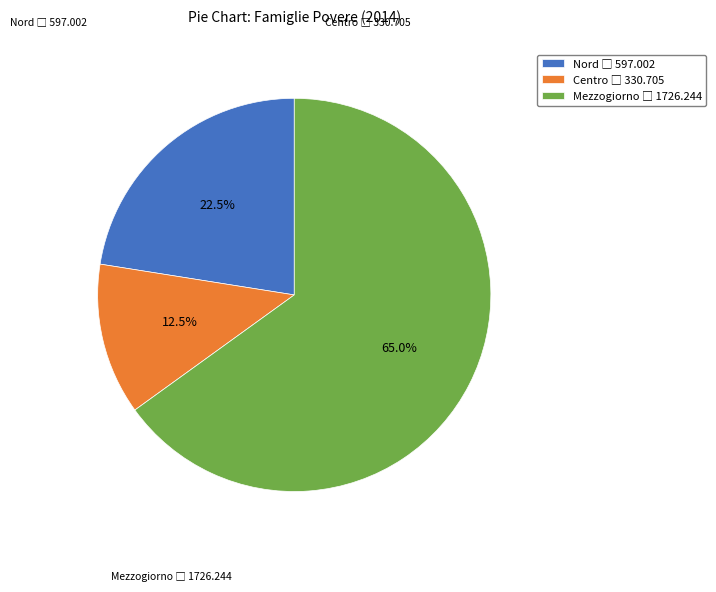

Which has a higher value, Nord or Centro?

Nord